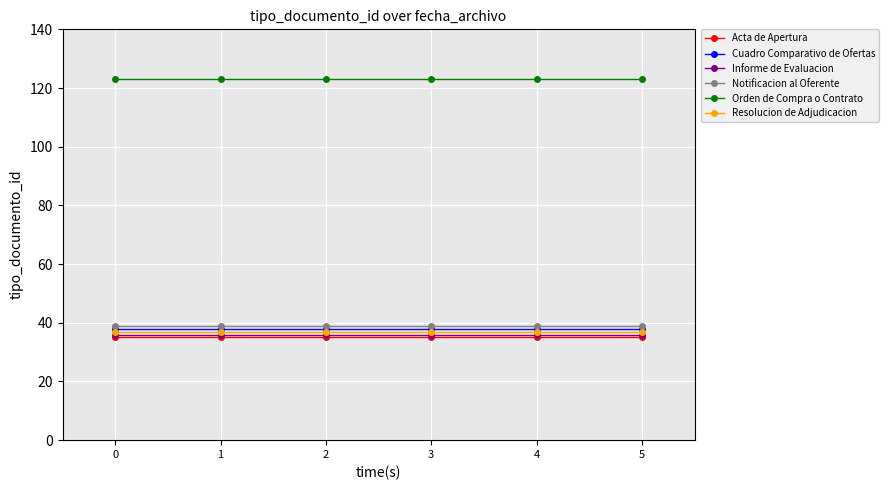

What is the sum of the Notificacion al Oferente values at 1 and 3?

78